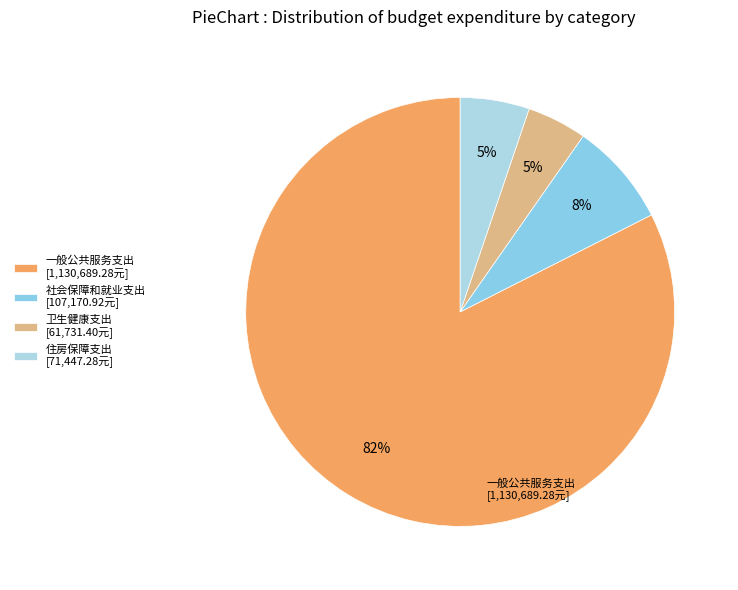

Which category has the smallest portion of the pie?

卫生健康支出